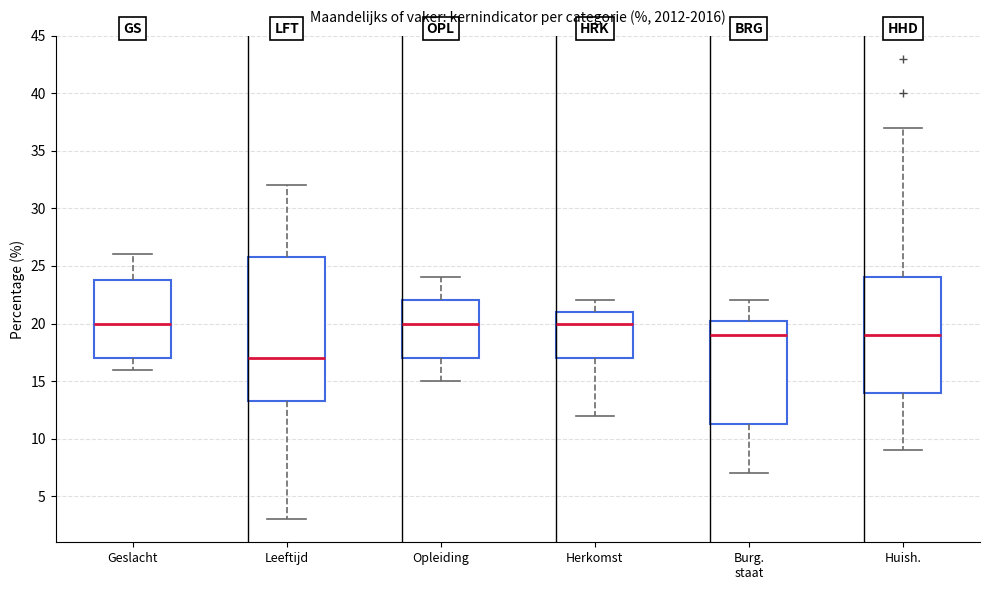

Where does the median line of the box for Geslacht sit on the y-axis? The values are not printed on the chart, so give them approximately, as read against the axis.

20.0